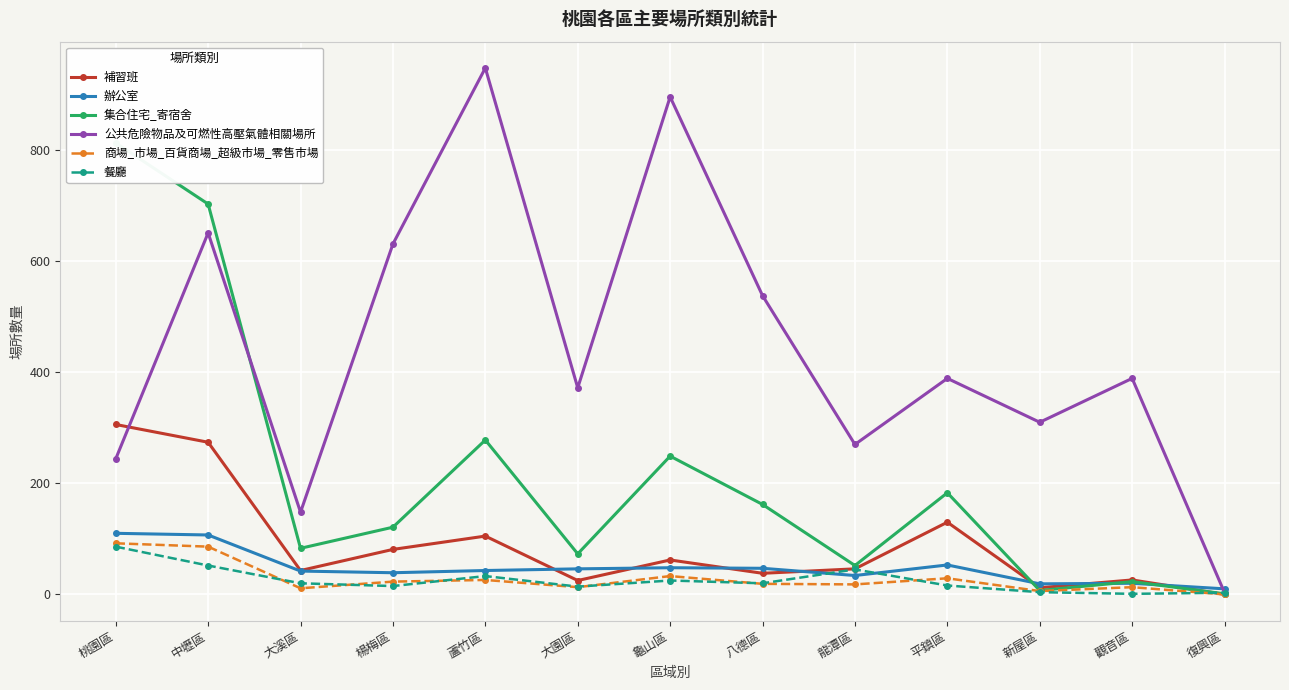

How many interior local valleys does the 公共危險物品及可燃性高壓氣體相關場所 series have?

4